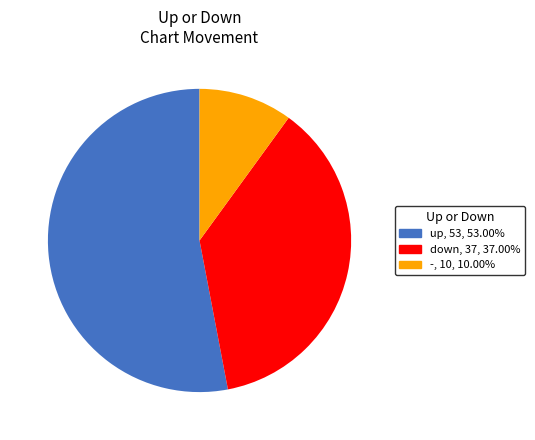

What is the smallest slice in the pie chart?

-